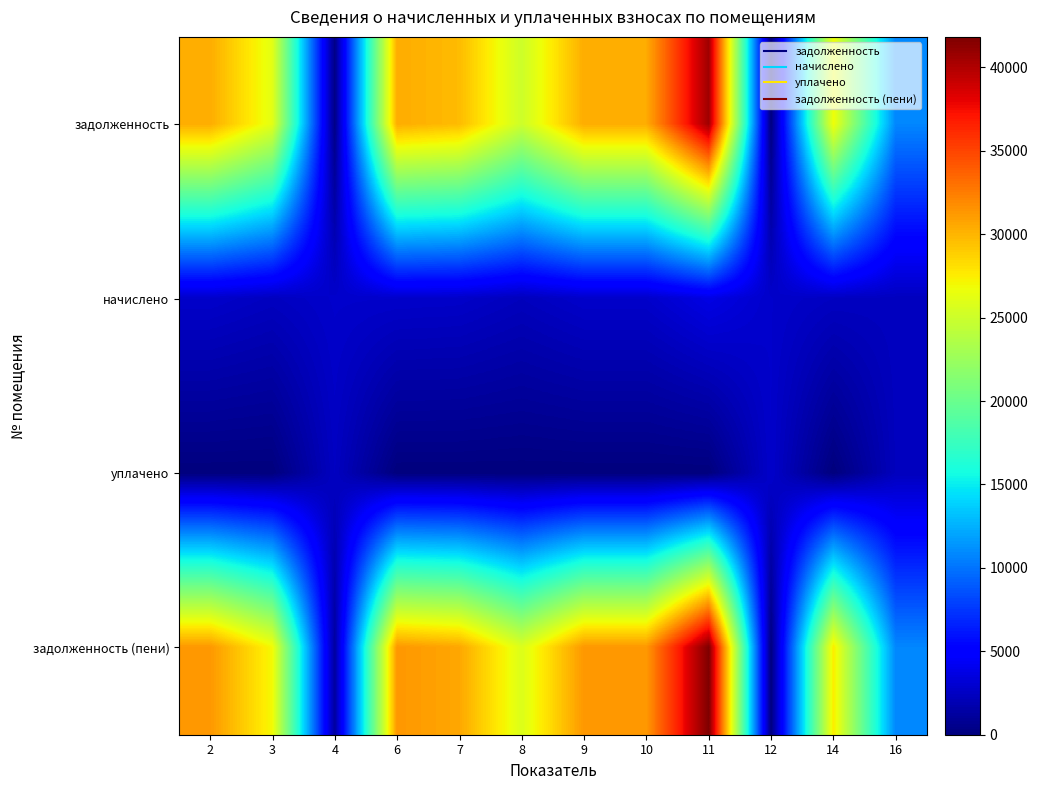

Between 14 and 11, which is larger?

11